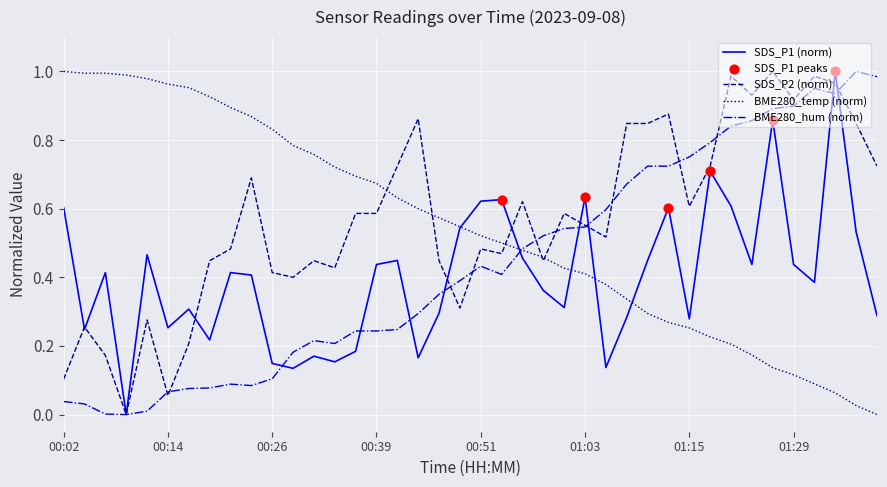

At how many categories does at least one series exceed 0?

40